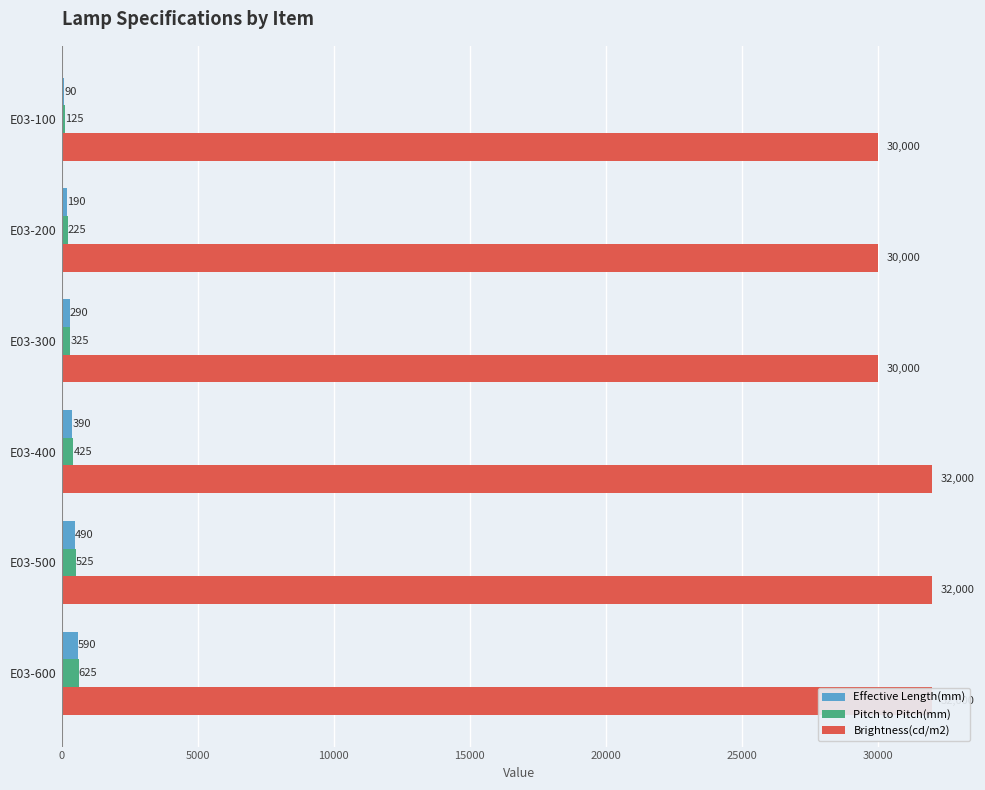

What is the lowest value of the Effective Length(mm) series?

90